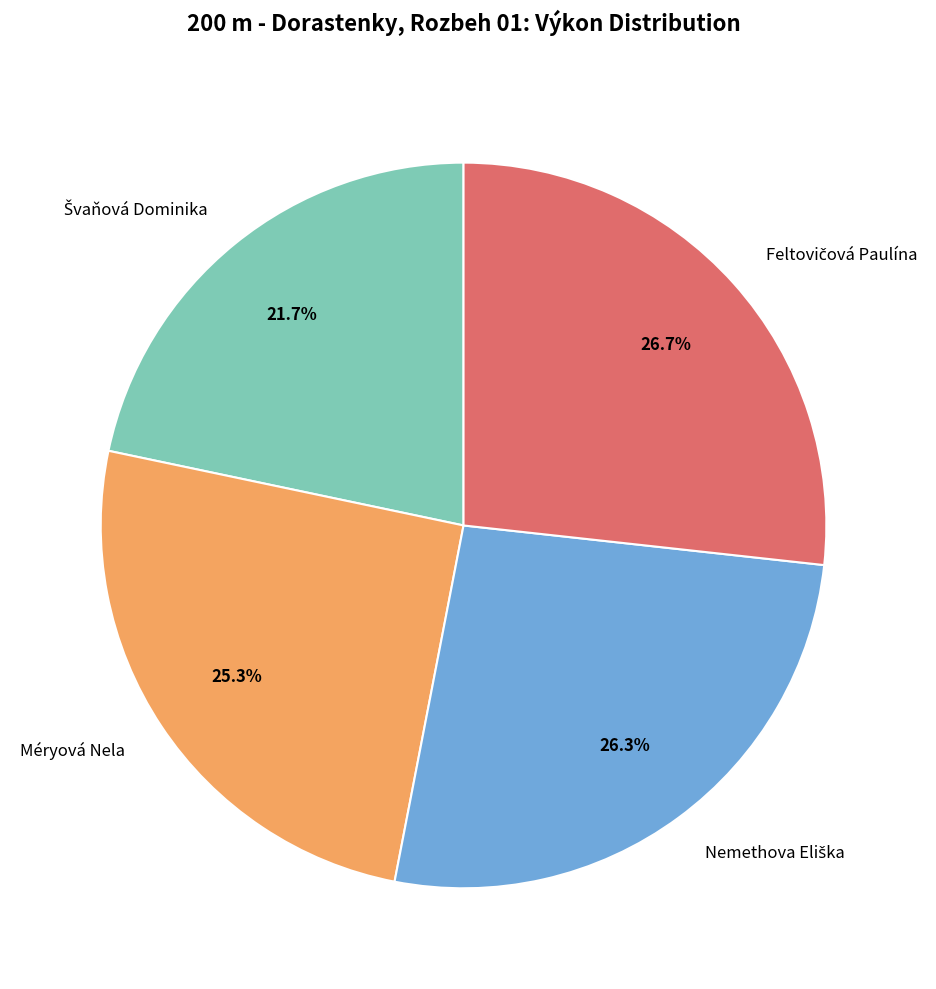

Is Méryová Nela the majority of the pie?

No